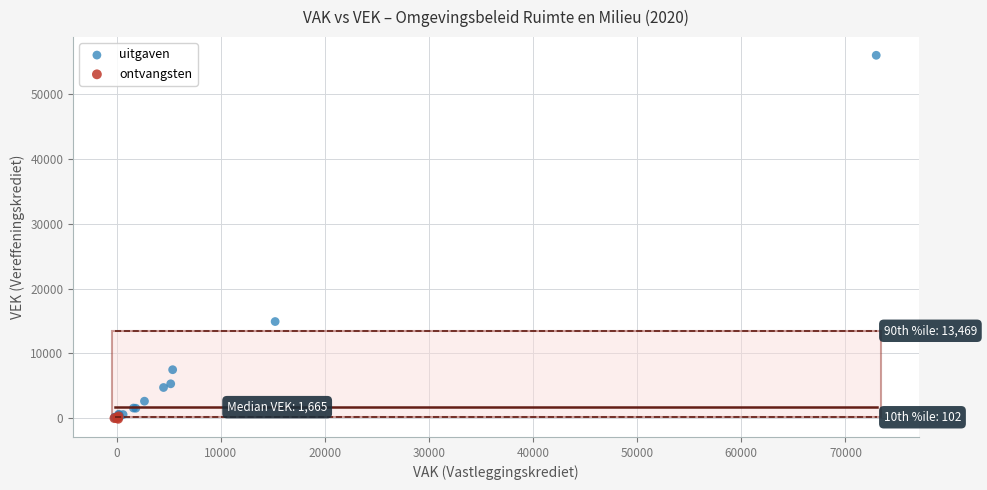

Which series has the largest Y range (max minus min)?

uitgaven